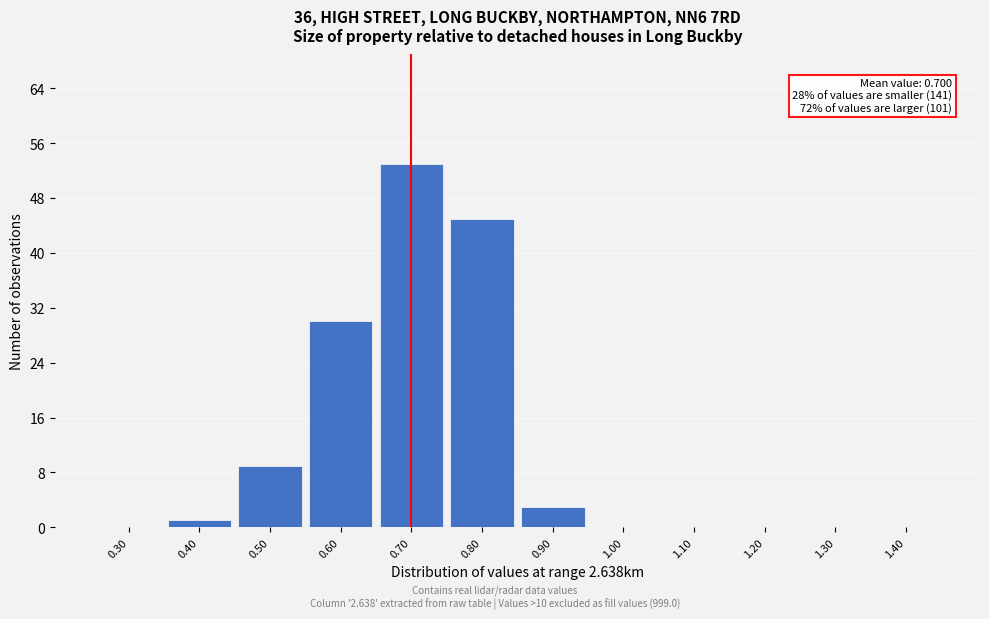

Over which range of the x-axis is the bar tallest?

0.65 to 0.75